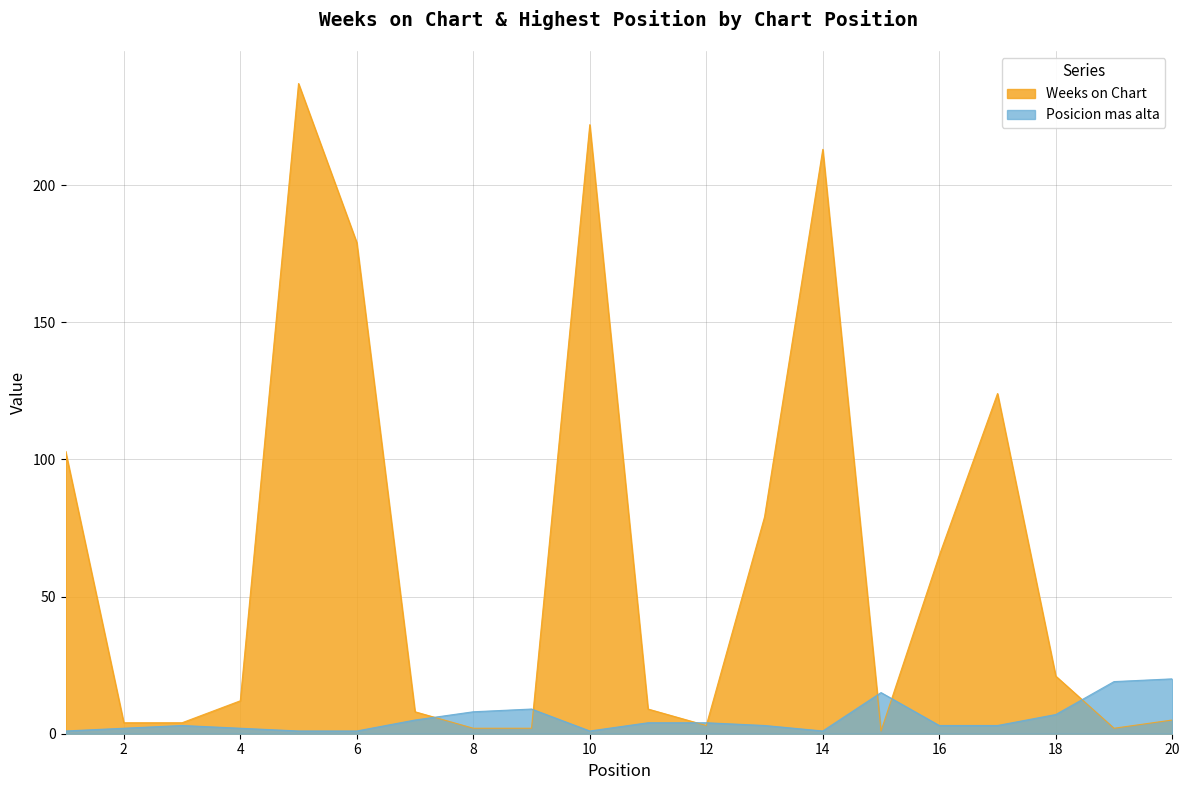

What is the value of the Weeks on Chart point at the 14th from the left?

213